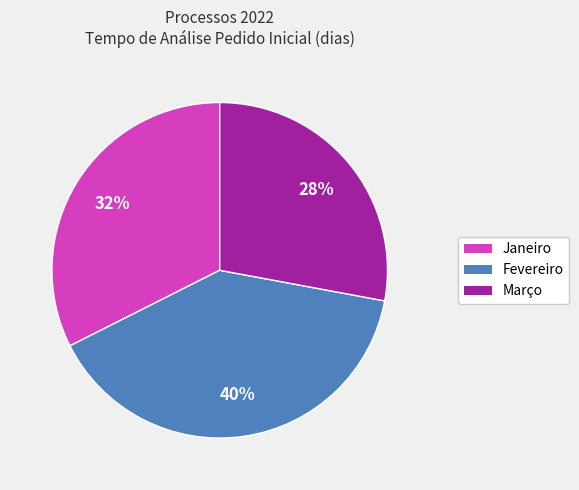

Is the sum of Fevereiro and Março greater than half?

Yes